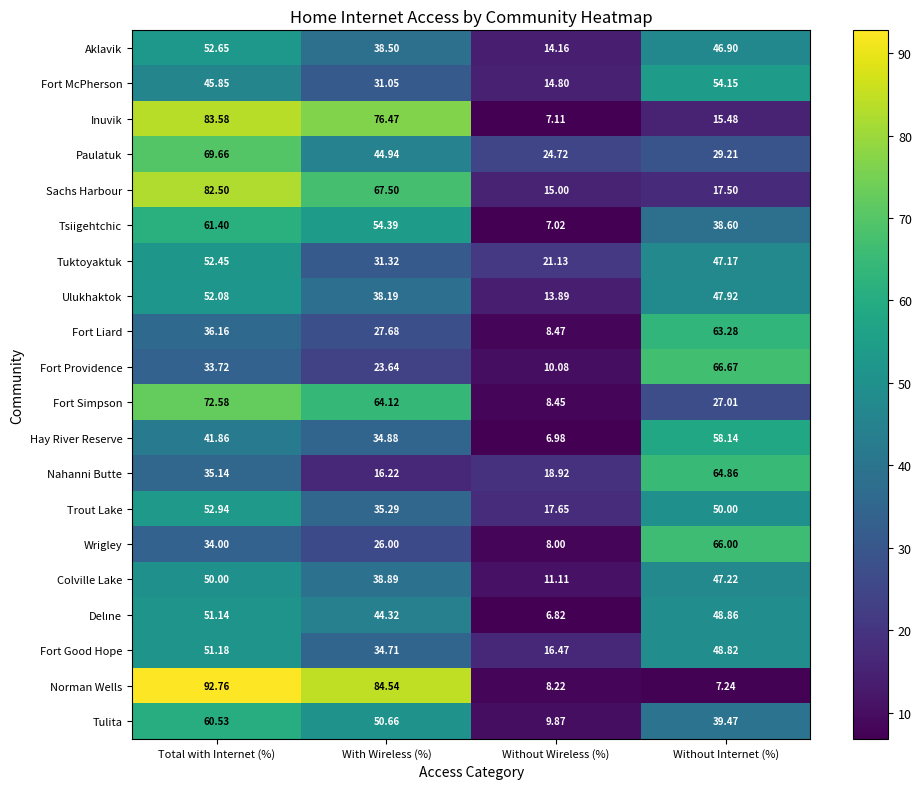

Where is Fort Good Hope nearest to the value 33?

With Wireless (%)